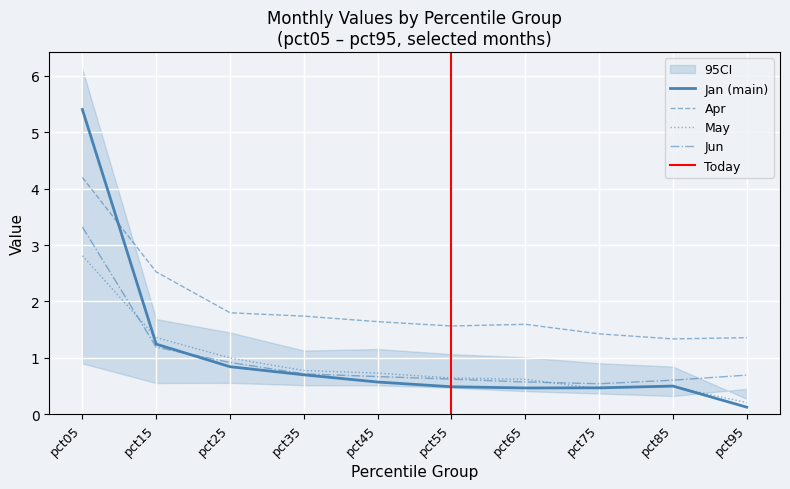

Which series has the widest spread of values?

Jan